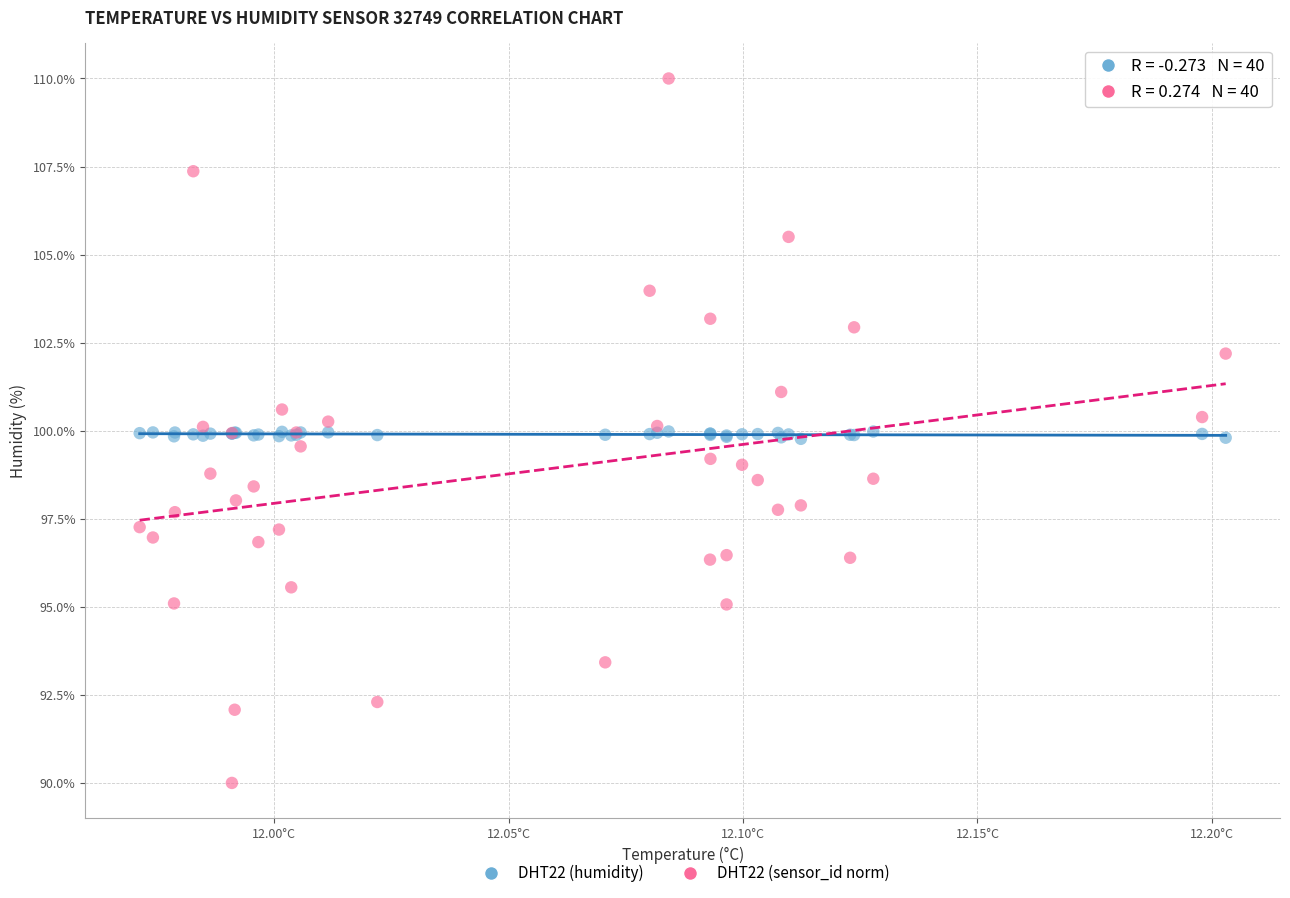

What are all the series names shown in the legend?

DHT22 (humidity), DHT22 (sensor_id norm)